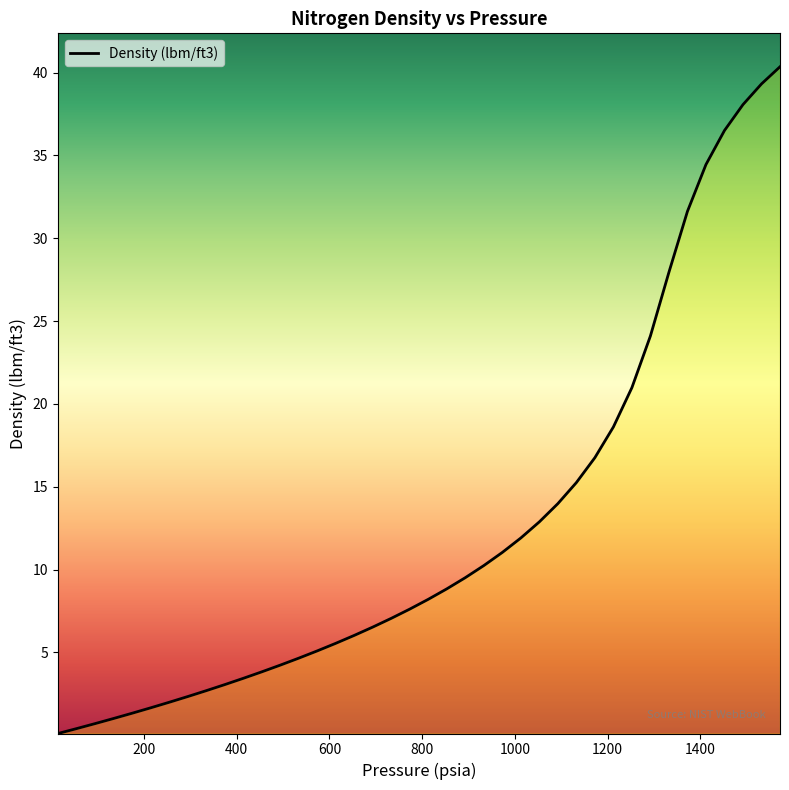

What is the average value?

12.5